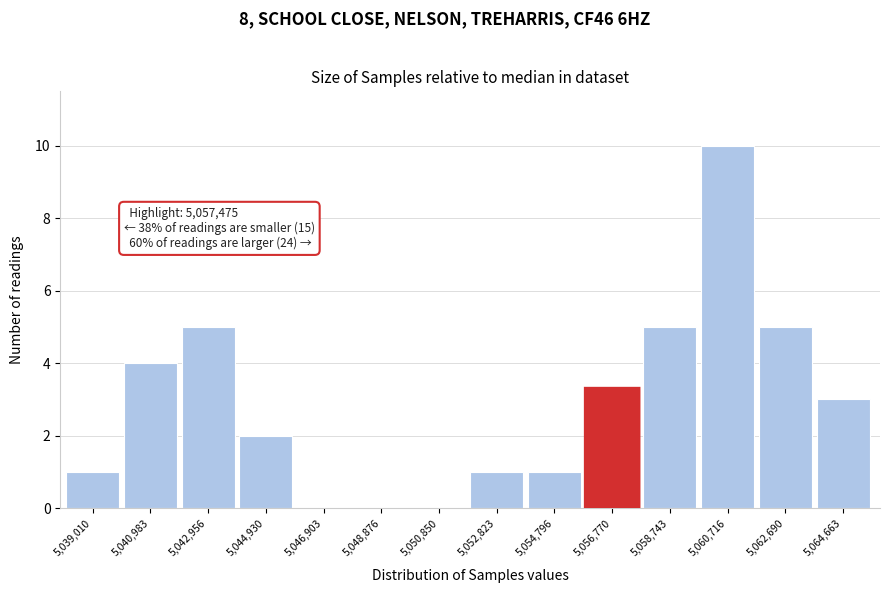

Reading left to right, list all the values displayed in this chart.

5,039,010=1	5,040,983=4	5,042,956=5	5,044,930=2	5,046,903=0	5,048,876=0	5,050,850=0	5,052,823=1	5,054,796=1	5,056,770=3	5,058,743=5	5,060,716=10	5,062,690=5	5,064,663=3